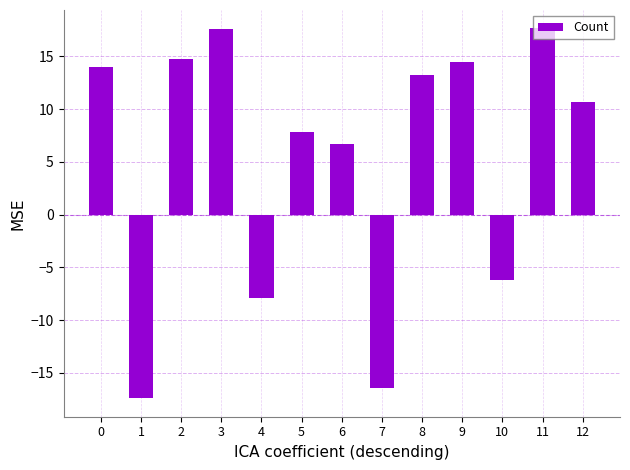

What value does the data have at 6?

6.7